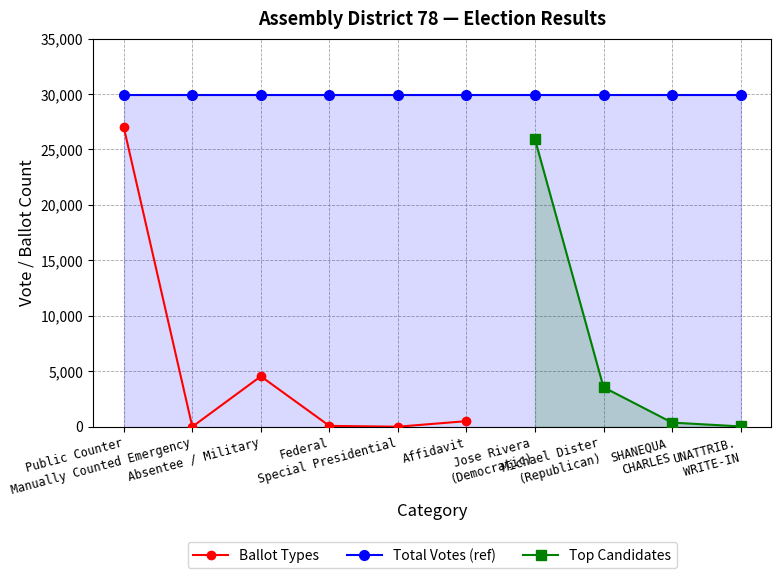

In Ballot Types, how many points are lower than both neighbors (excluding endpoints)?

2